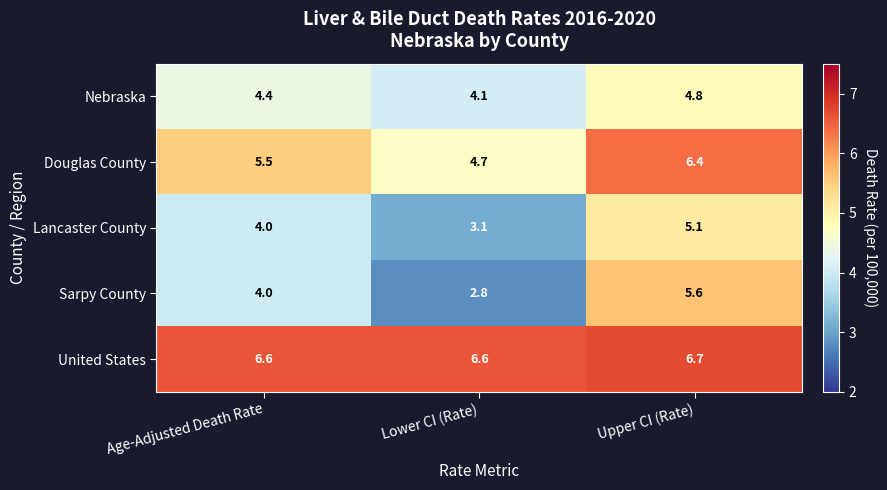

Which category has the lowest value in the Nebraska series?

Lower CI (Rate)